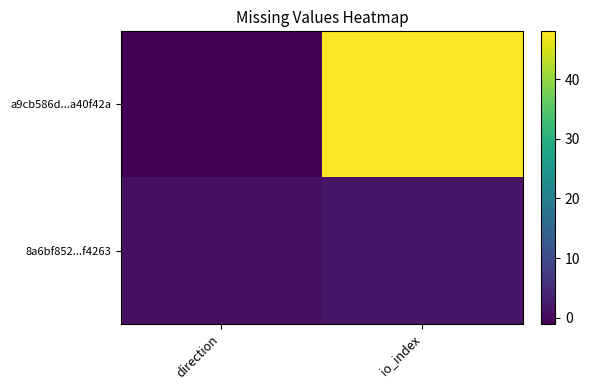

At how many categories does at least one series exceed 31?

1